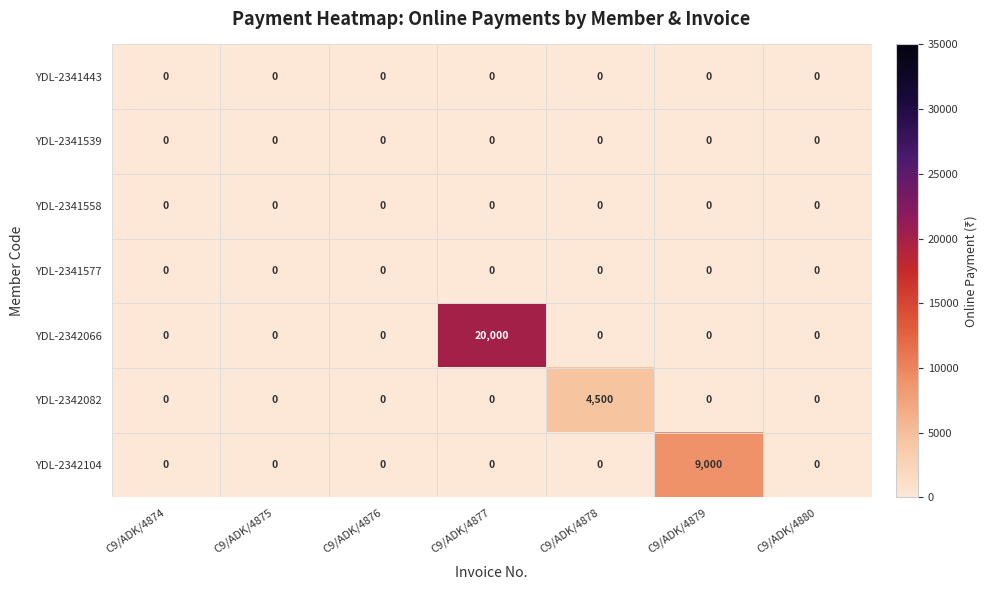

Which series has the largest total across all categories?

YDL-2342066